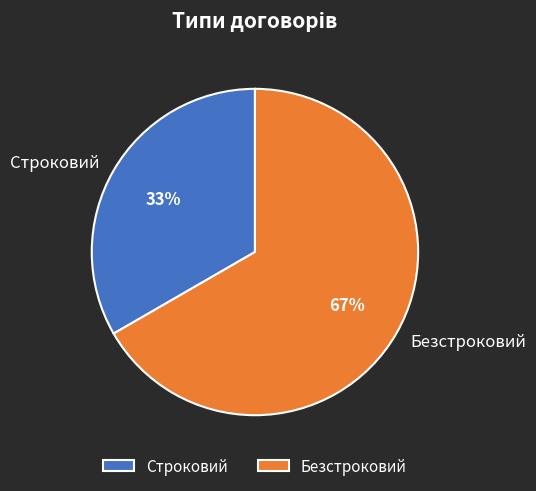

Count the number of slices in the pie.

2